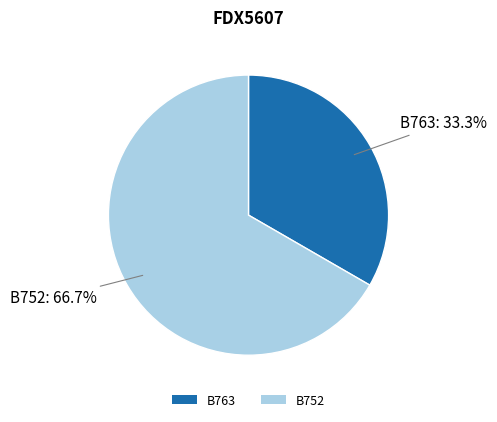

Which slice is the largest?

B752